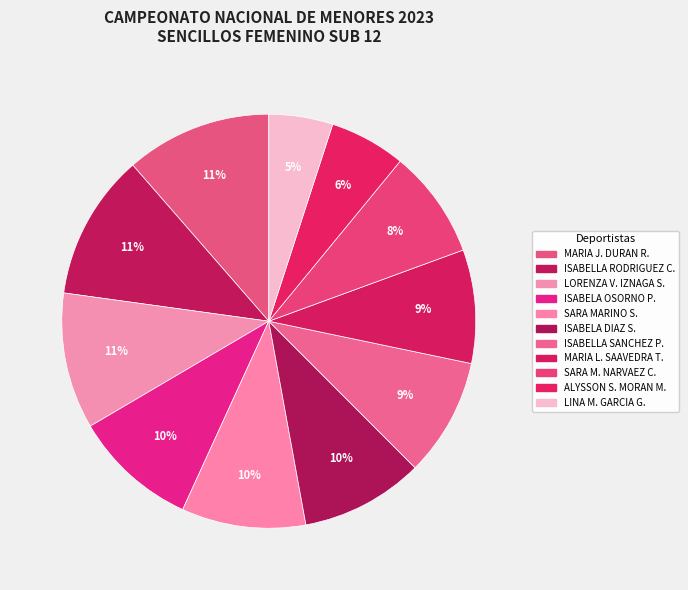

Does any single category account for the majority?

No